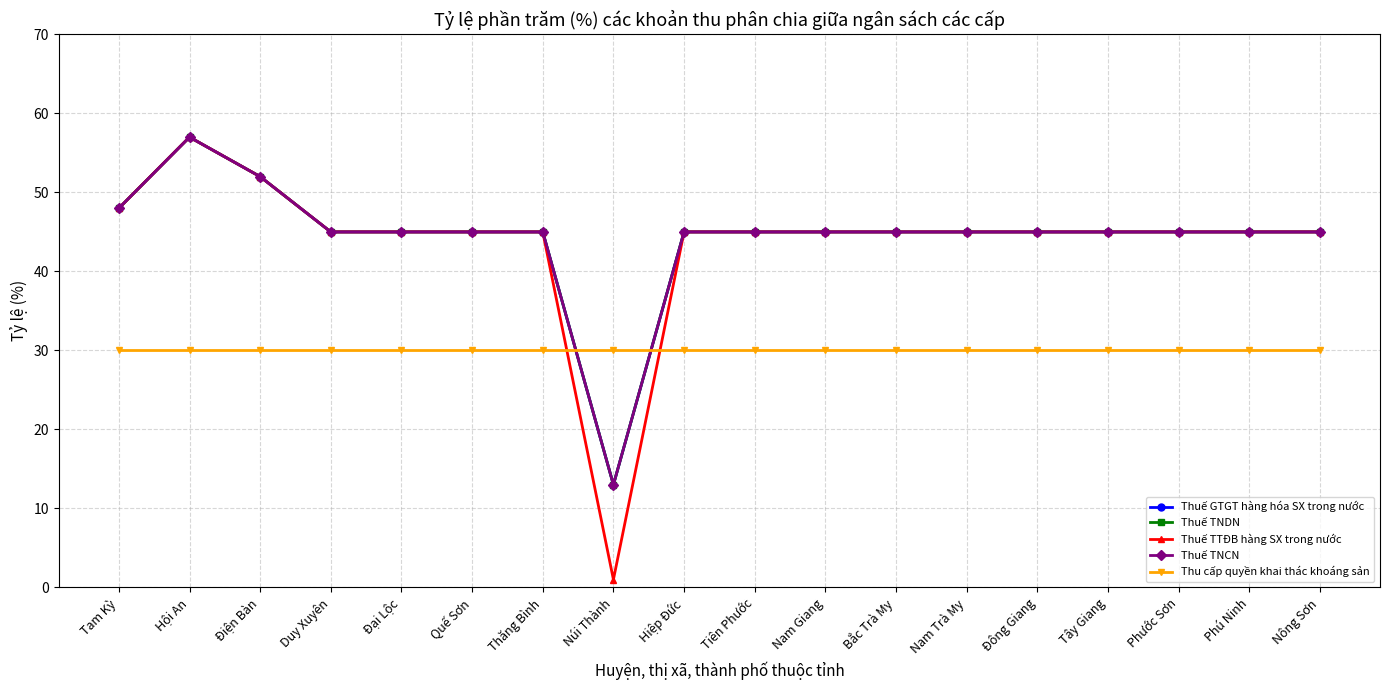

What position from the left is Tam Kỳ?

1